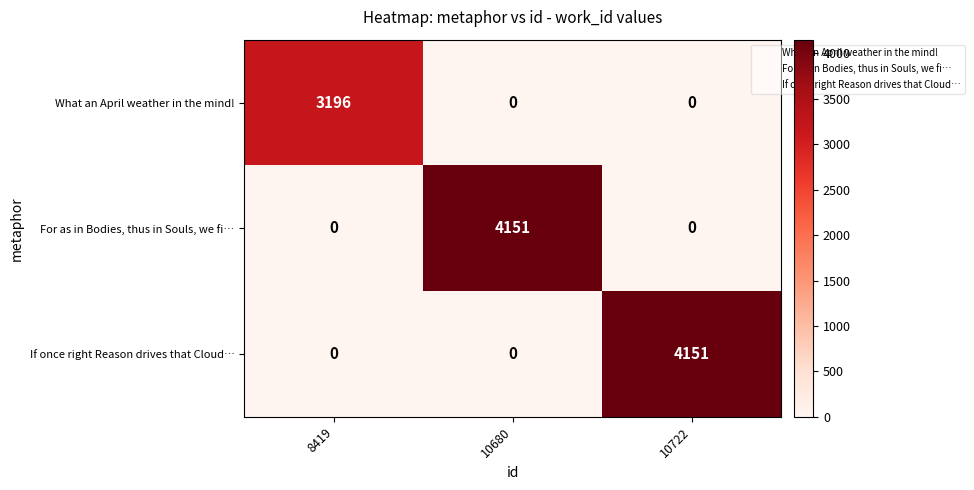

Reading left to right, extract all data points from this chart.

What an April weather in the mind!: 3196	0	0
For as in Bodies, thus in Souls, we fi…: 0	4151	0
If once right Reason drives that Cloud…: 0	0	4151